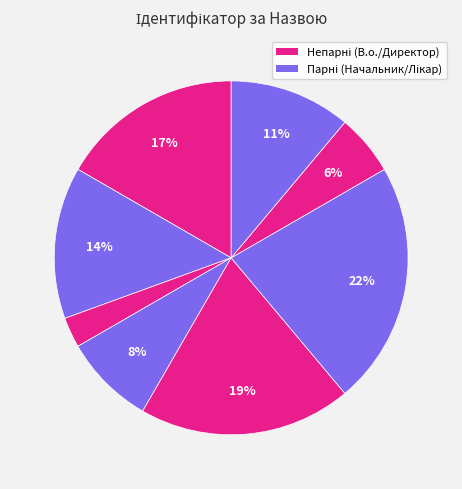

How many slices are in this pie chart?

8